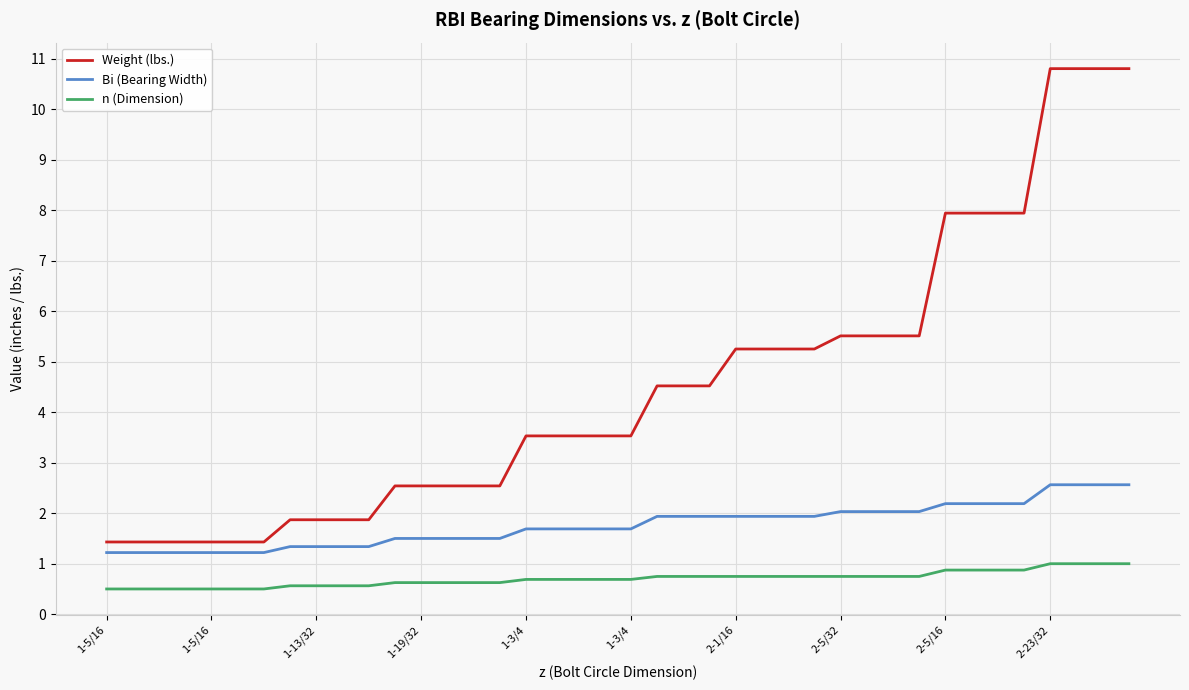

List the series in order of their peak value, lowest first.

n (Dimension), Bi (Bearing Width), Weight (lbs.)